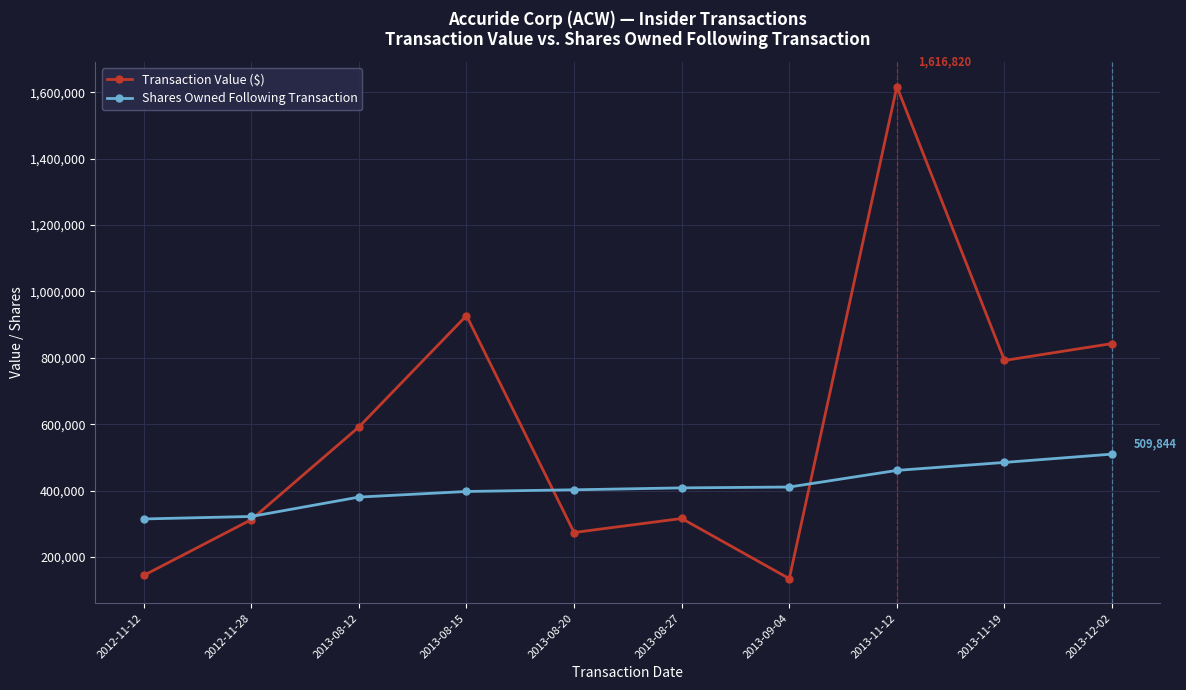

What is the maximum value for Transaction Value ($)?

1616820